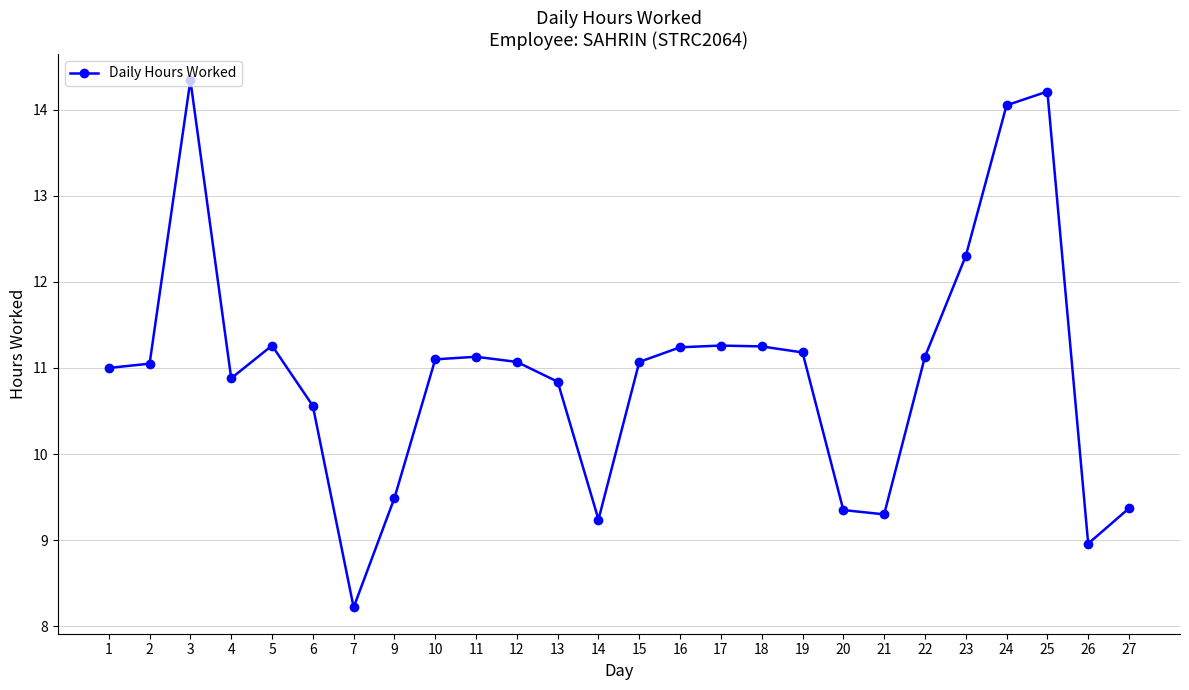

Which has a higher value, 10 or 4?

10